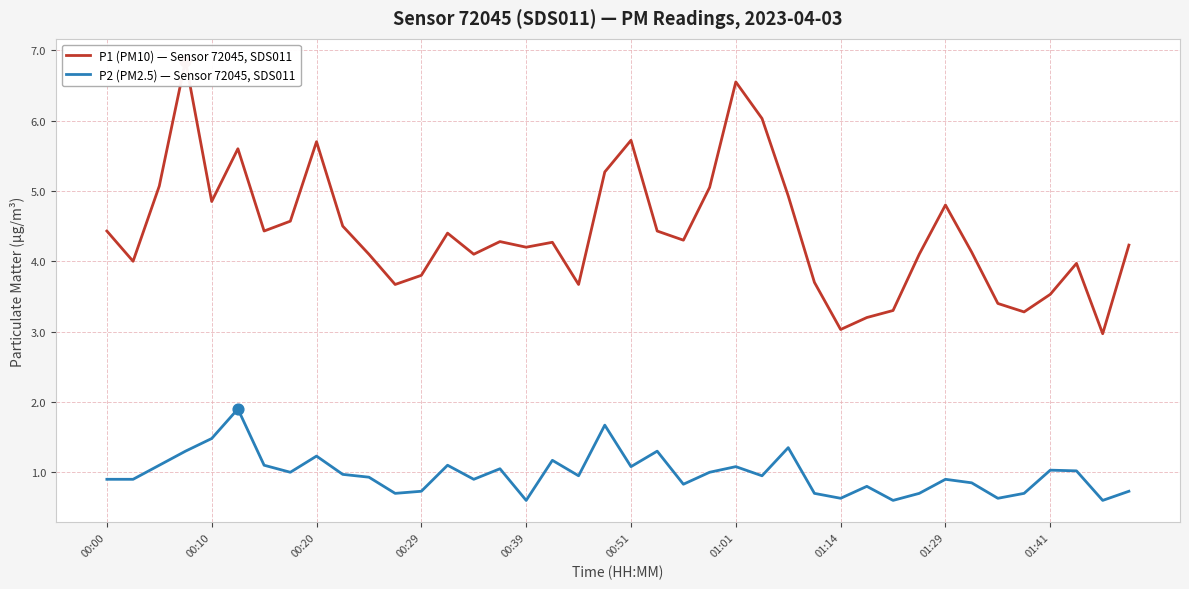

Is the value of P1 (PM10) — Sensor 72045, SDS011 at 13 greater than the value of P2 (PM2.5) — Sensor 72045, SDS011 at 22?

Yes